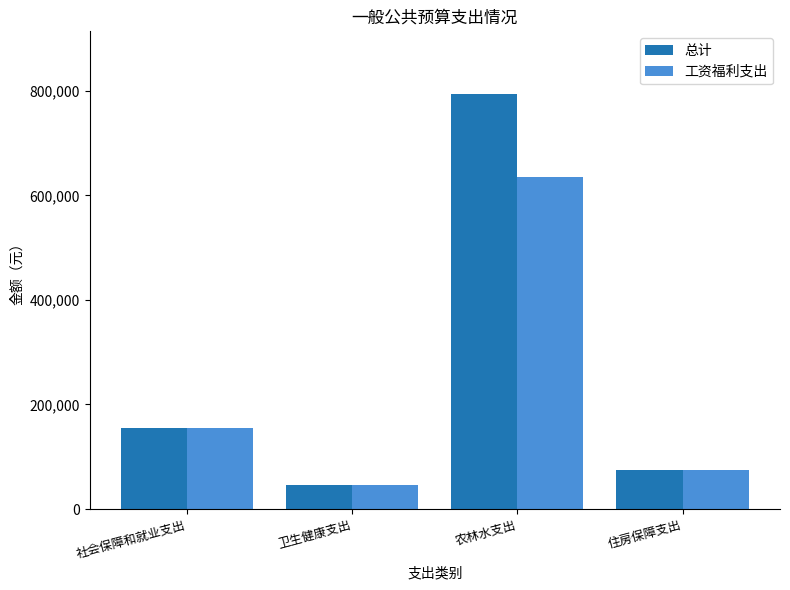

List the series in order of their peak value, highest first.

总计, 工资福利支出